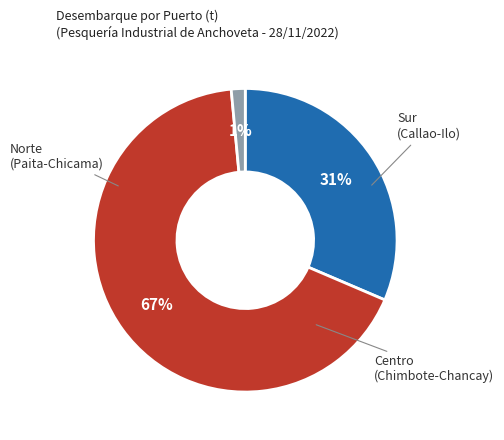

To the nearest percent, what is the average slice percentage?

33%